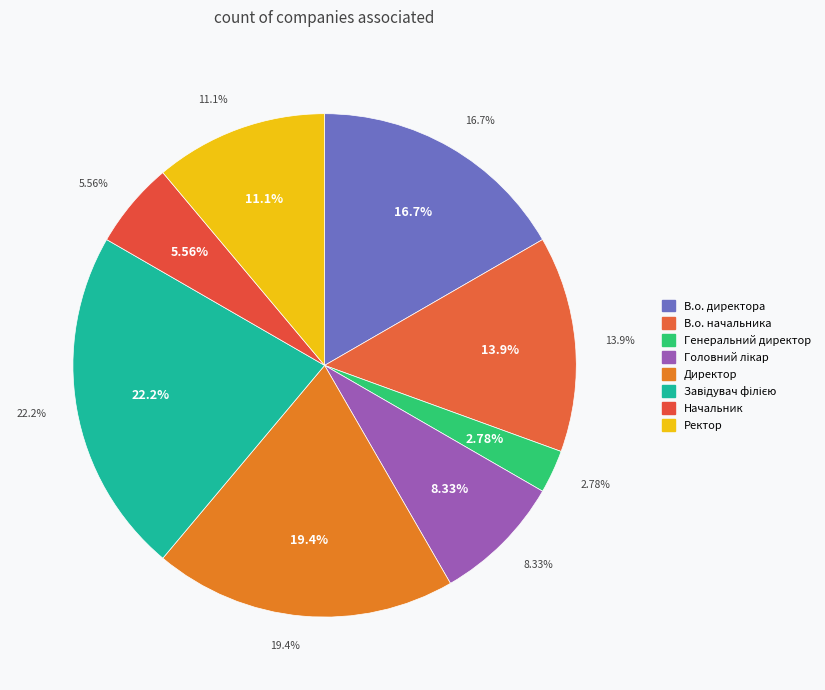

True or false: В.о. директора accounts for 17% of the total.

True